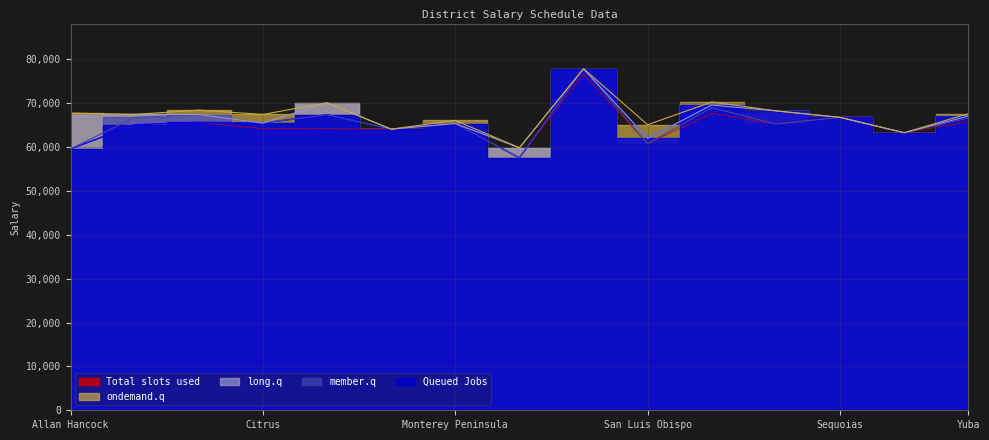

How many lines are shown in the chart?

5